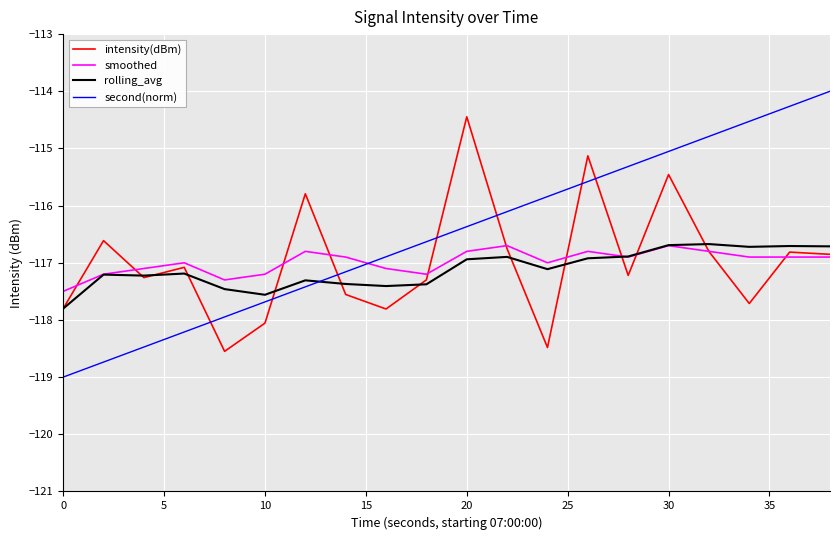

After their last crossing, which series has the higher values: rolling_avg or intensity(dBm)?

rolling_avg